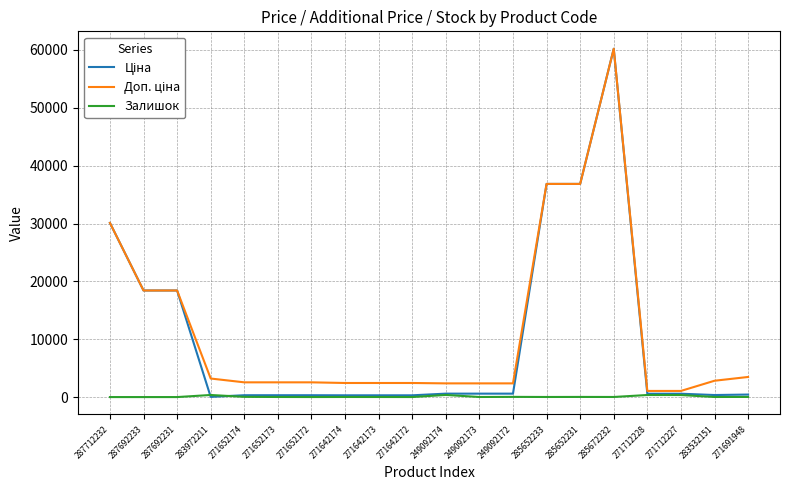

How many lines are shown in the chart?

3